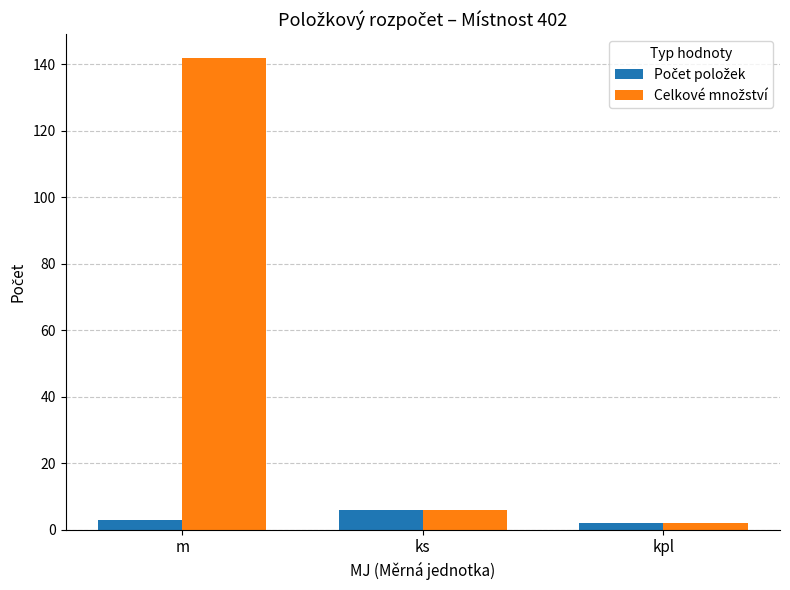

How many groups of bars are there?

3